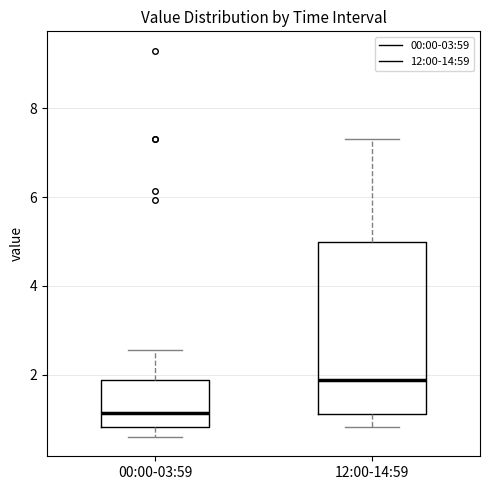

Which box's median line is the highest?

12:00-14:59